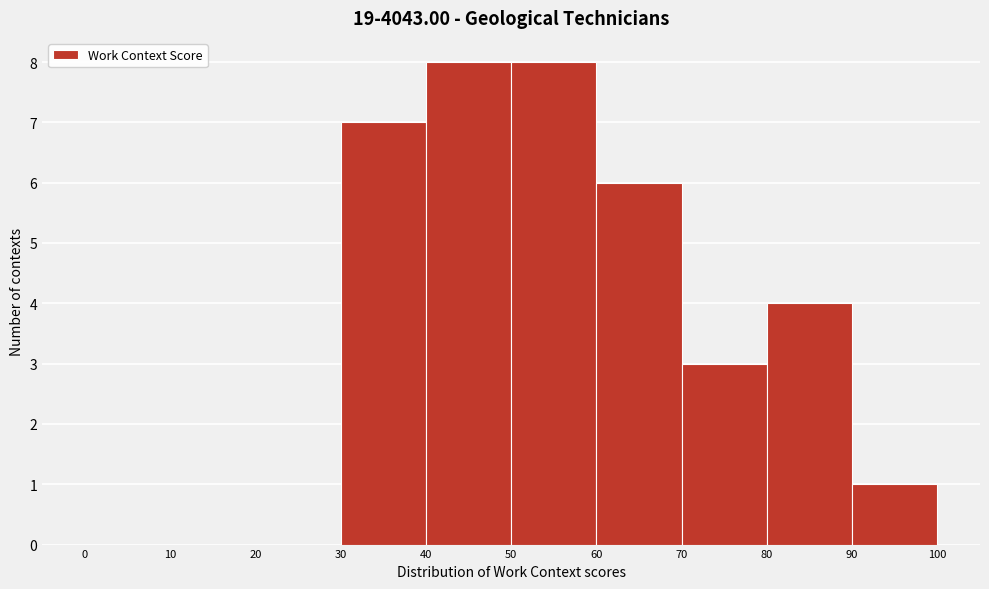

Reading left to right, transcribe this chart: for each bar, give the range it covers on the x-axis and its height. The values are not printed on the chart, so give them approximately, as read against the axis.

0 to 10: 0
10 to 20: 0
20 to 30: 0
30 to 40: 7
40 to 50: 8
50 to 60: 8
60 to 70: 6
70 to 80: 3
80 to 90: 4
90 to 100: 1